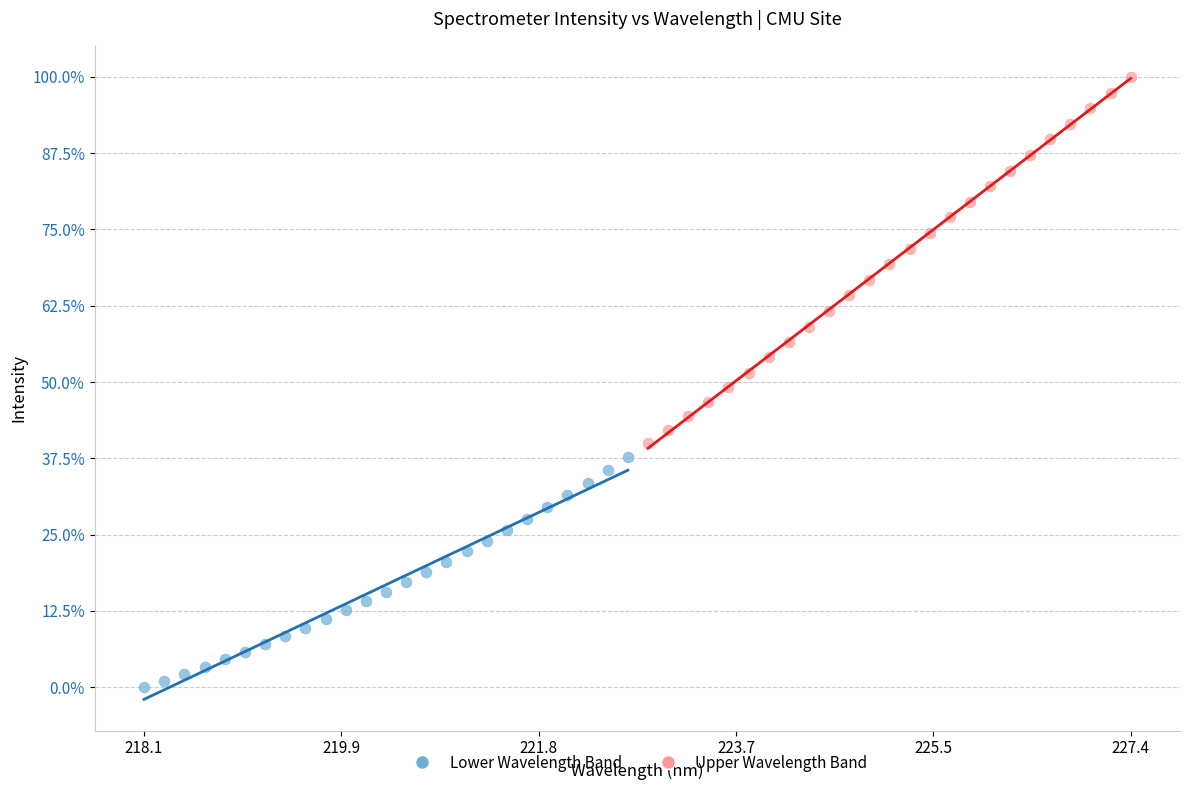

What are all the series names shown in the legend?

Lower Wavelength Band, Upper Wavelength Band